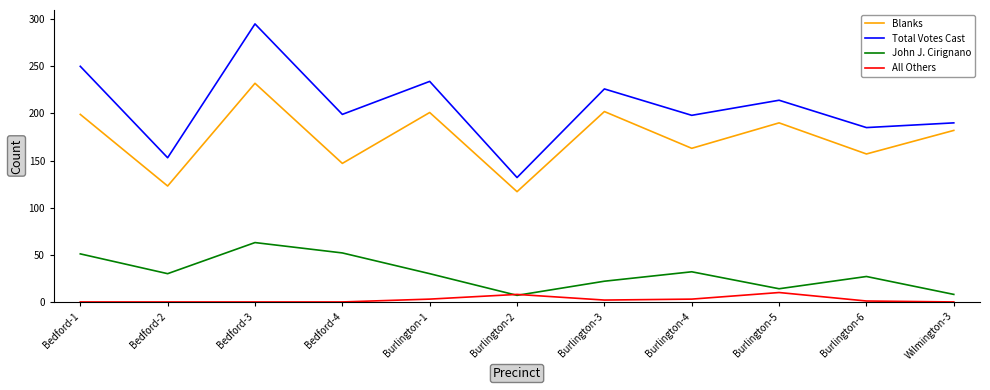

Between Burlington-4 and Wilmington-3, which series saw the biggest shift?

John J. Cirignano